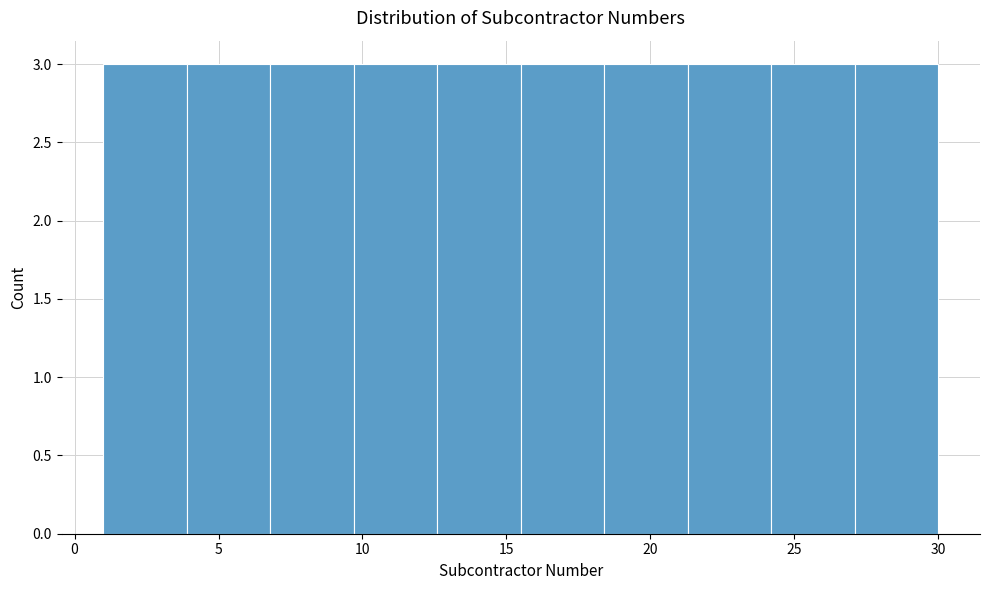

Reading left to right, transcribe this chart: for each bar, give the range it covers on the x-axis and its height. Neither the bar edges nor the heights are printed on the chart, so give them approximately, as read against the axes.

1.0 to 3.9: 3
3.9 to 6.8: 3
6.8 to 9.7: 3
9.7 to 12.6: 3
12.6 to 15.5: 3
15.5 to 18.4: 3
18.4 to 21.3: 3
21.3 to 24.2: 3
24.2 to 27.1: 3
27.1 to 30.0: 3